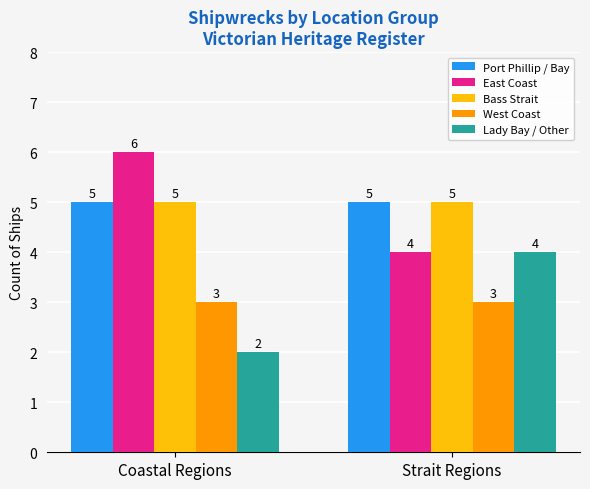

Reading left to right, transcribe all the data shown in this chart.

Port Phillip / Bay: Coastal Regions=5	Strait Regions=5
East Coast: Coastal Regions=6	Strait Regions=4
Bass Strait: Coastal Regions=5	Strait Regions=5
West Coast: Coastal Regions=3	Strait Regions=3
Lady Bay / Other: Coastal Regions=2	Strait Regions=4